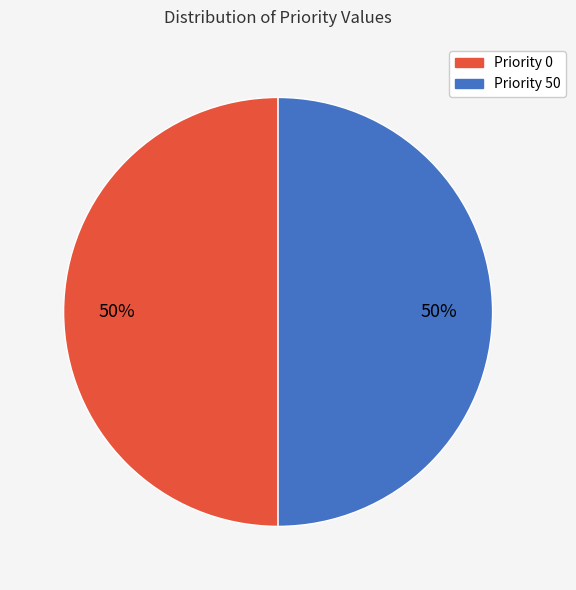

Combined, do Priority 0 and Priority 50 account for over 50%?

Yes